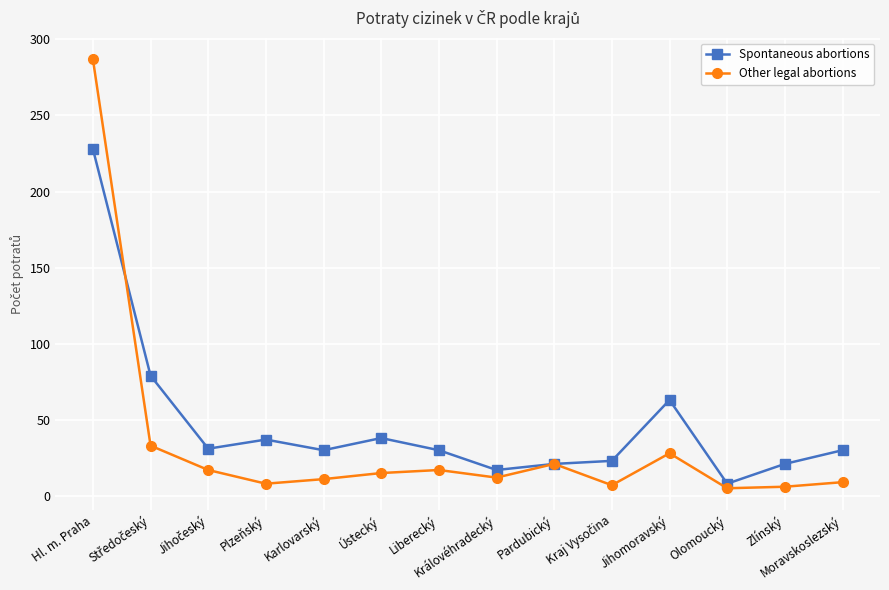

What is the difference between the highest and lowest values at Olomoucký?

3